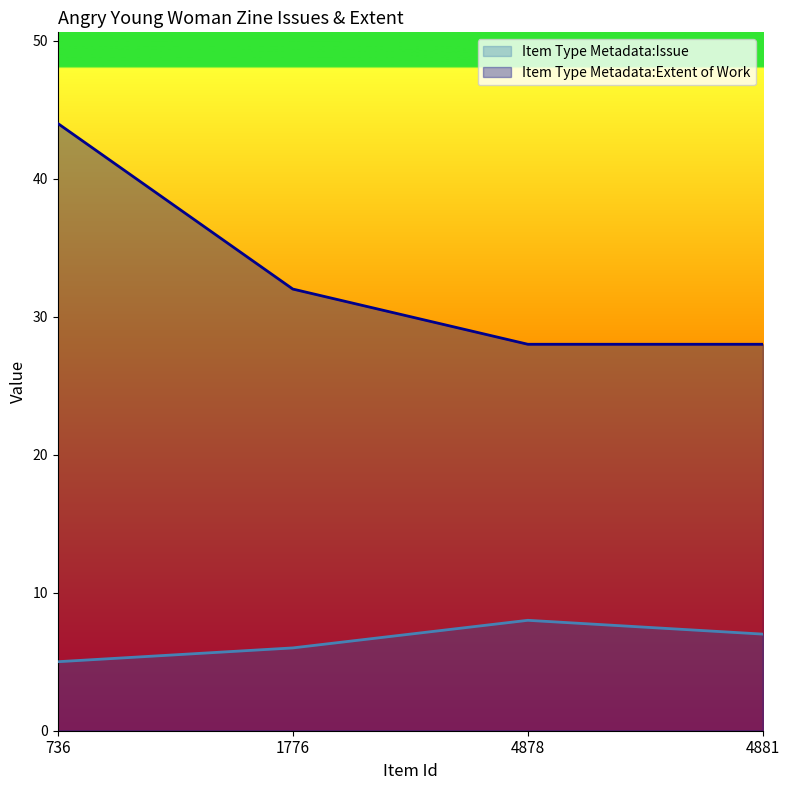

How many lines are shown in the chart?

2